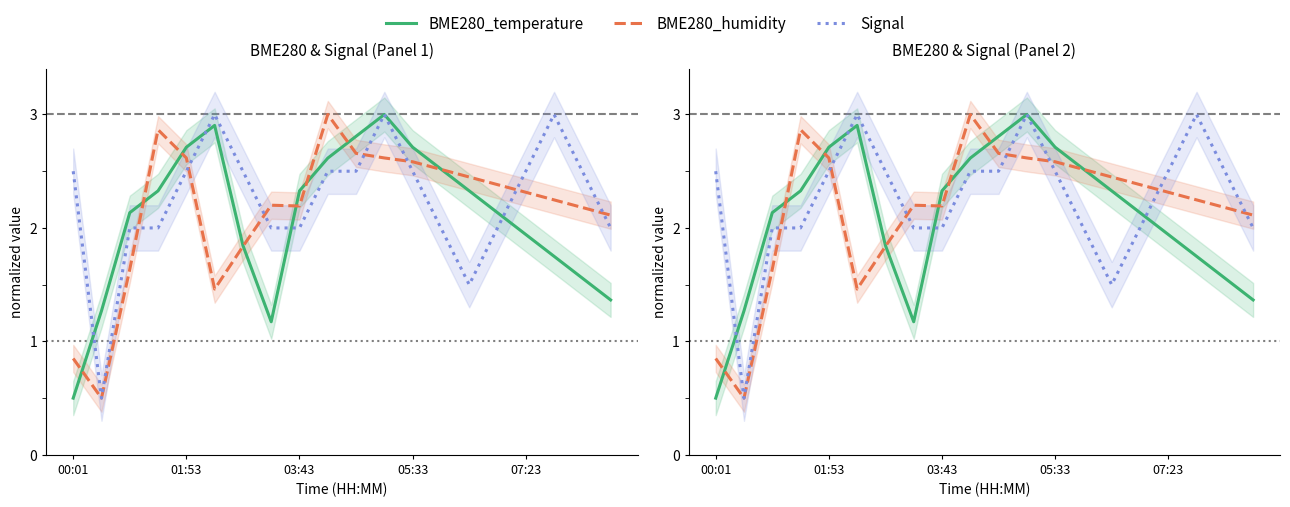

How many intersections are there between Signal and BME280_temperature?

4